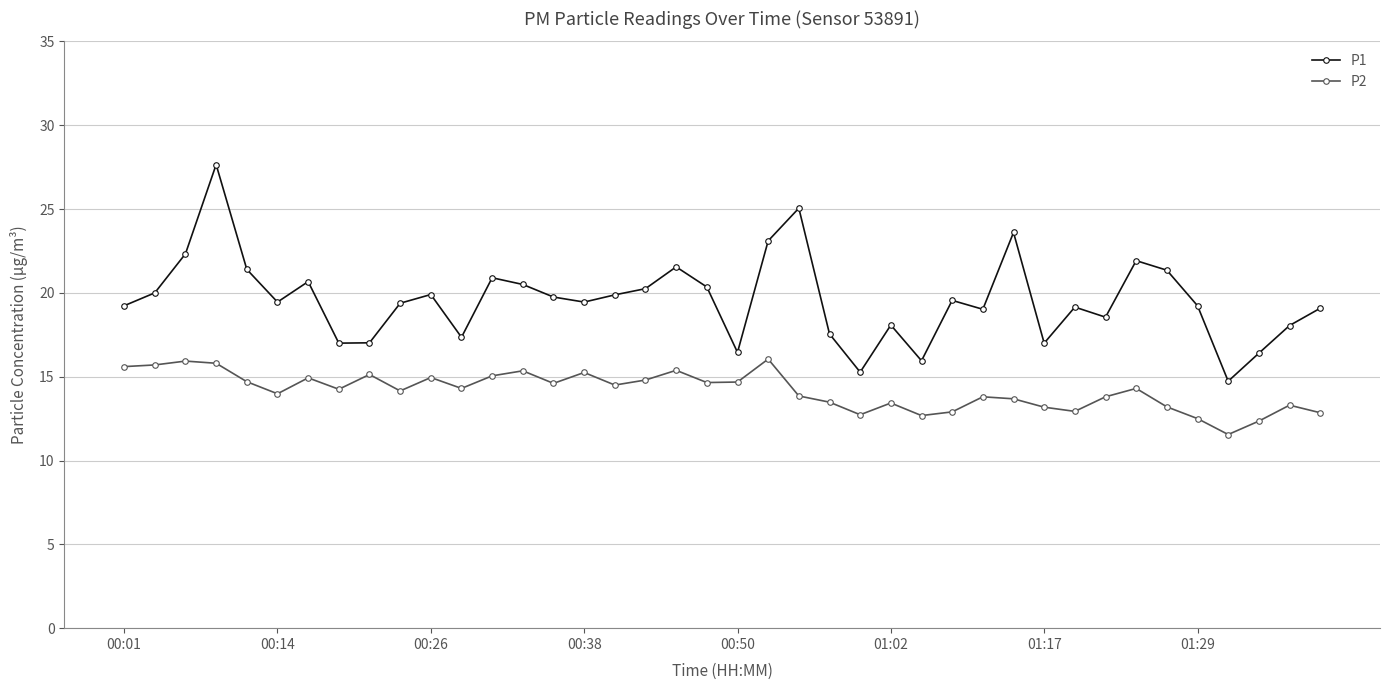

List the series in order of their overall mean, highest first.

P1, P2